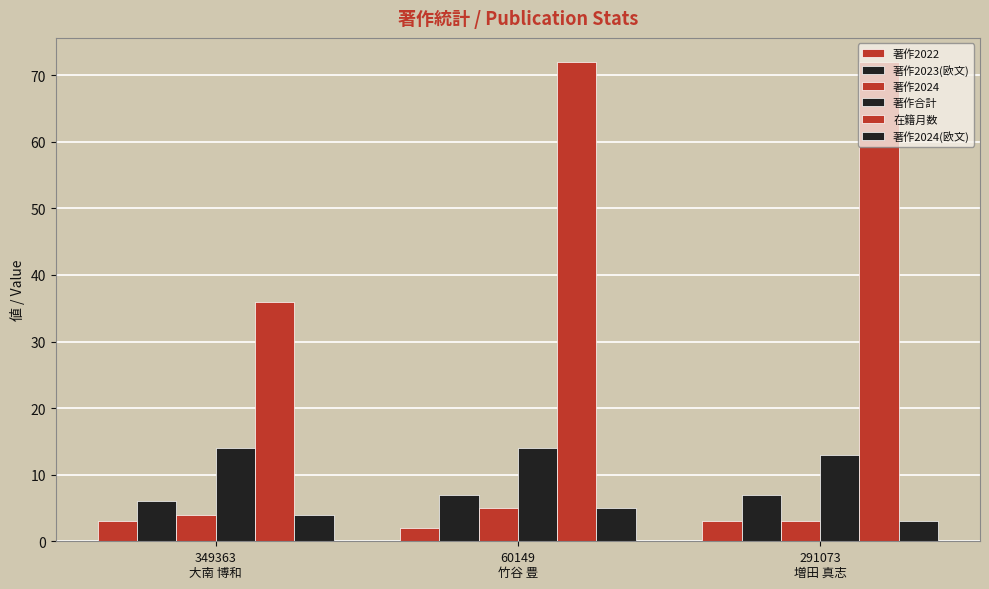

Which category has the highest value across all series?

60149
竹谷 豊